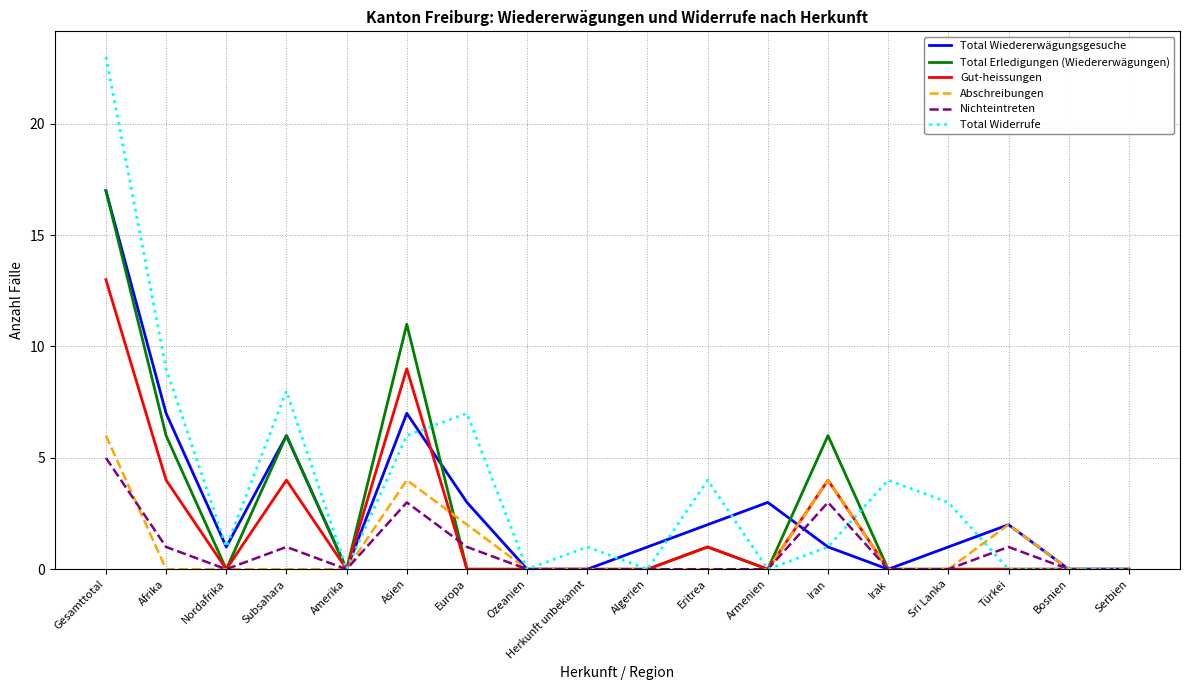

Is it true that Nichteintreten equals 0 at Europa?

False